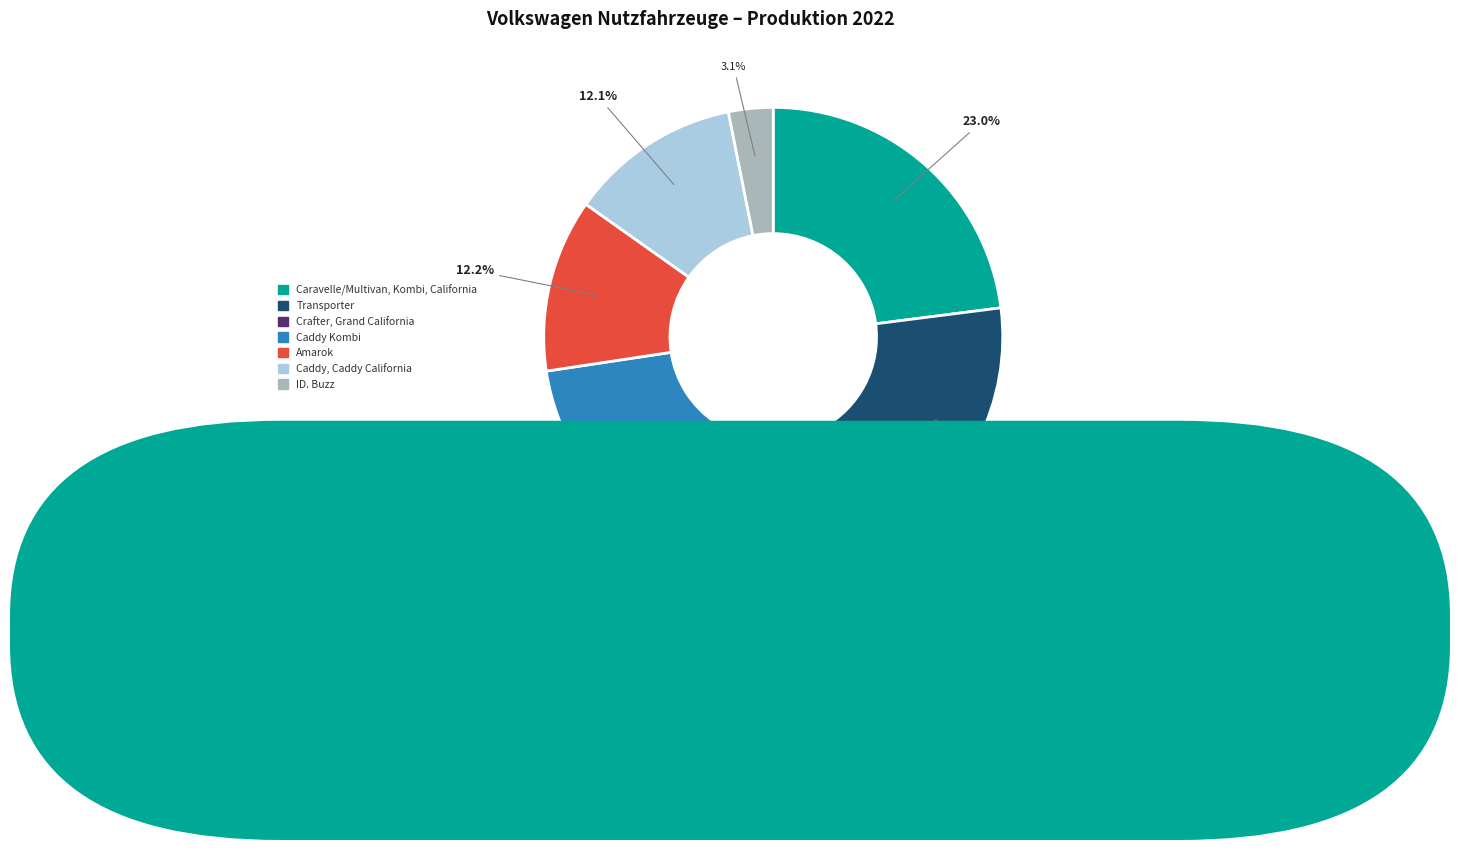

Is the sum of Crafter, Grand California and Amarok greater than half?

No